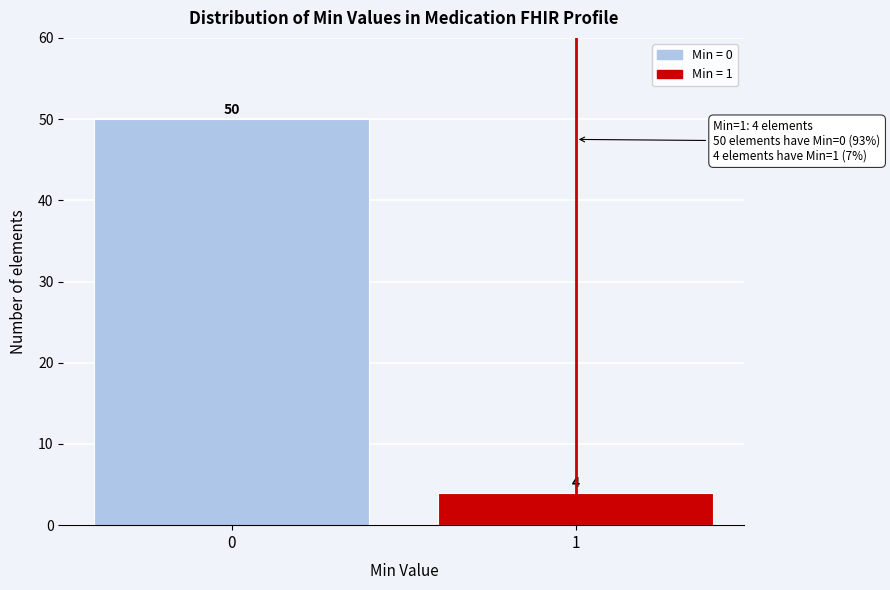

Reading left to right, what are all the values shown in this chart?

50	4